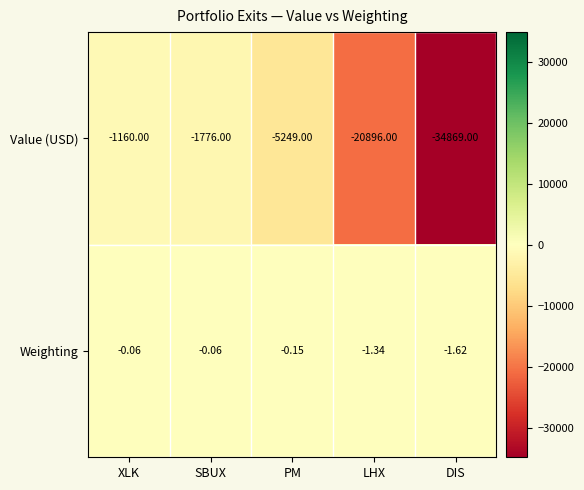

Which series has the largest total across all categories?

Weighting